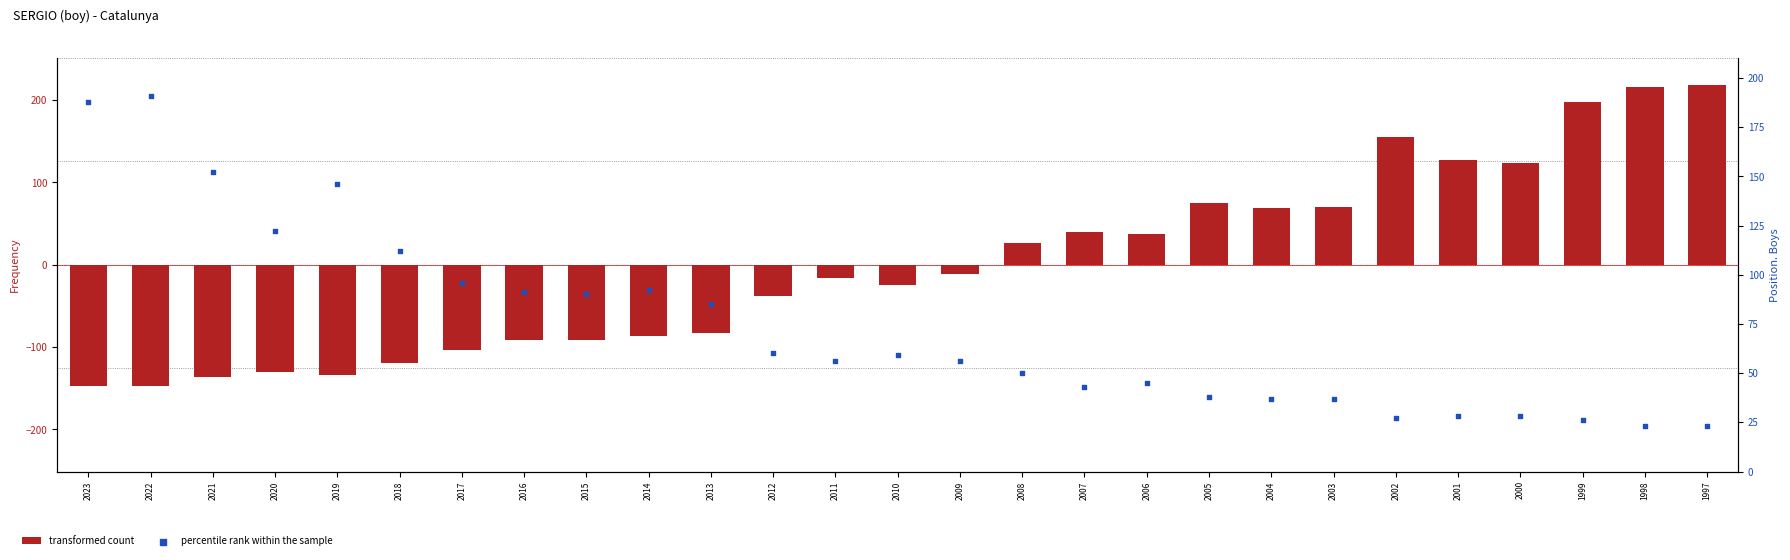

What is the total value across all series at 2019?

12.3